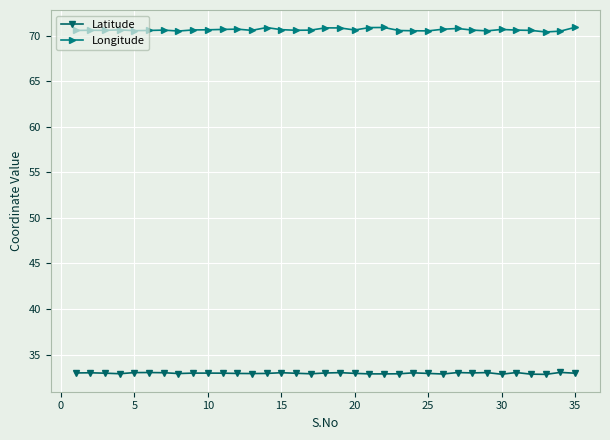

True or false: Latitude has more than 1 points higher than both neighbors.

True